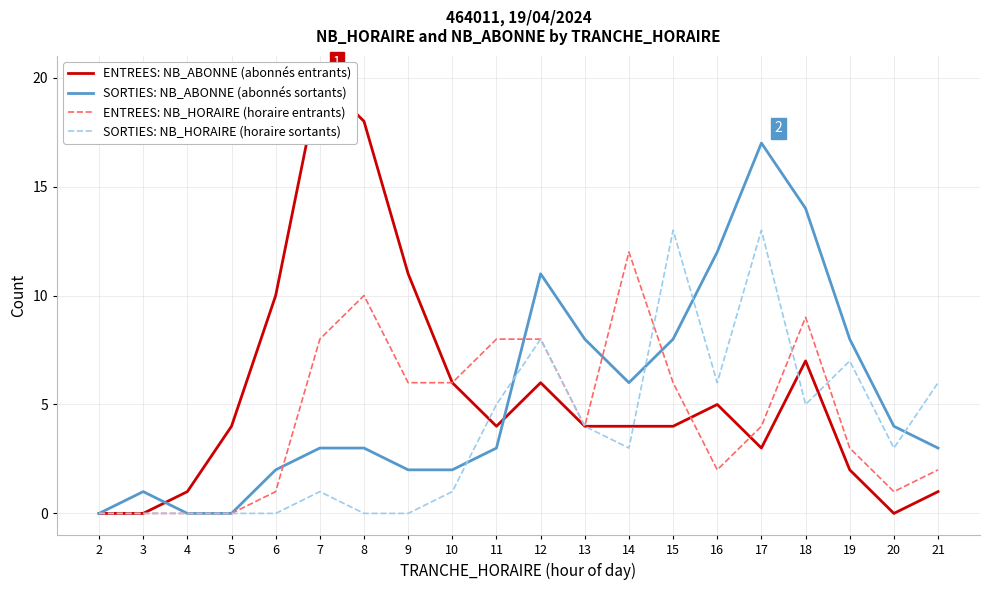

What is the sum of all ENTREES: NB_ABONNE (abonnés entrants) values?

110